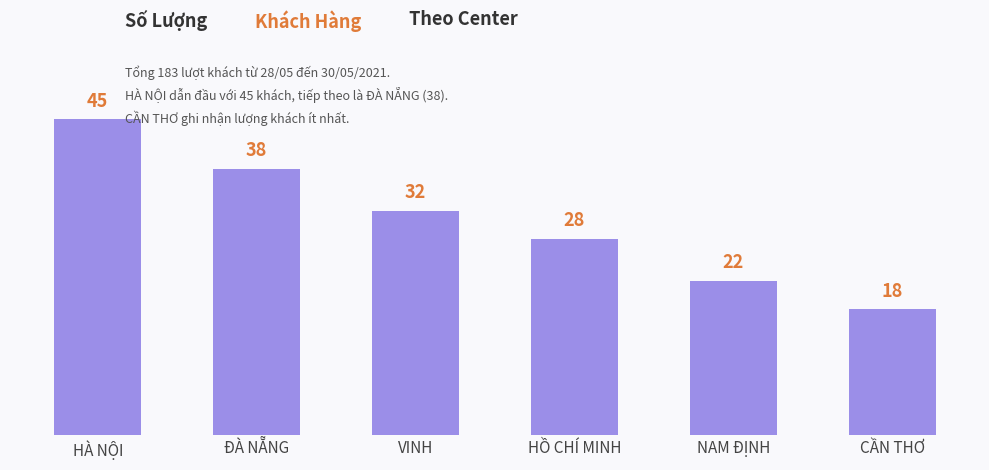

Does the chart contain any negative values?

No